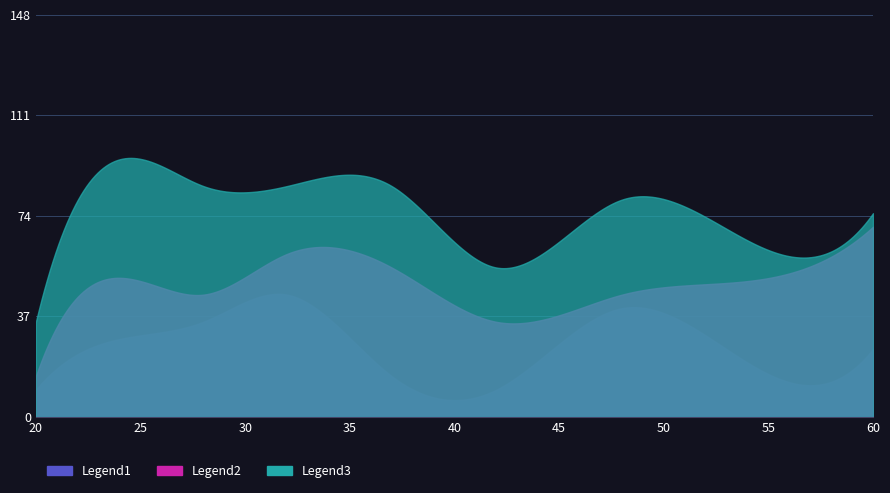

How many distinct data groups are displayed?

3